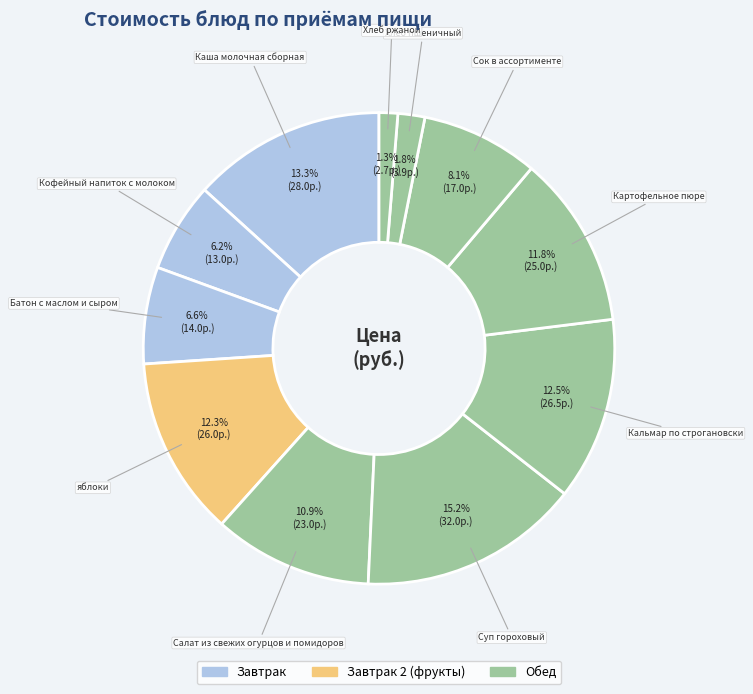

How many slices are in this pie chart?

11